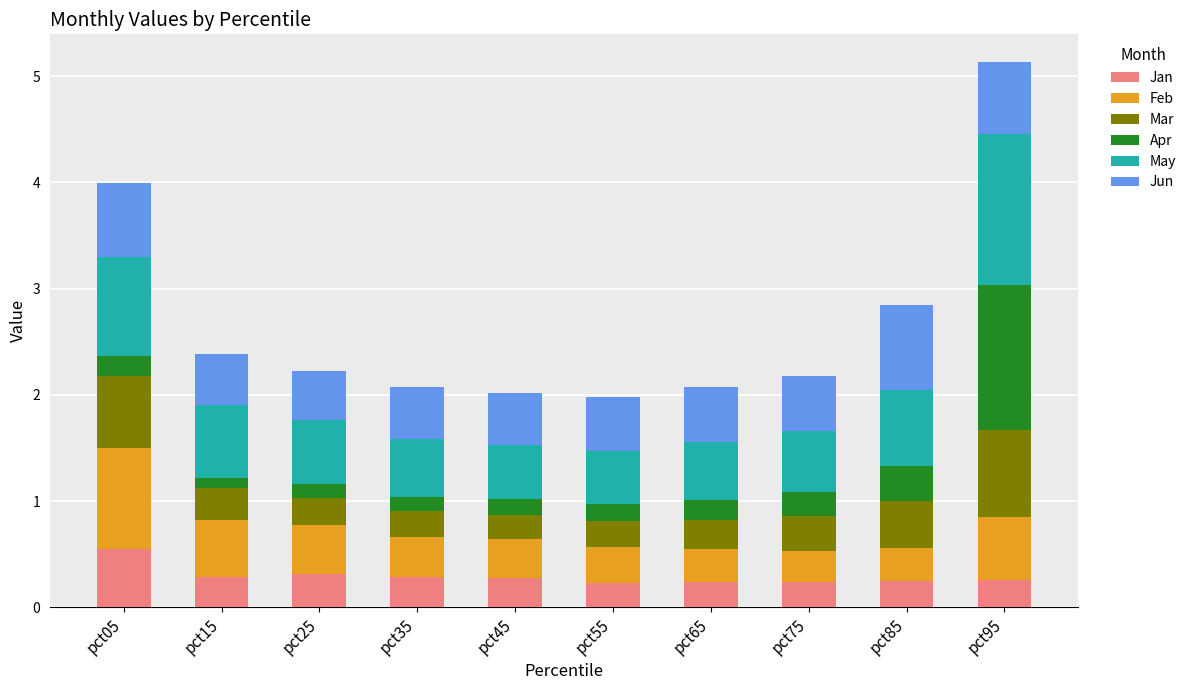

The Jan series shows 0.3 at pct25. True or false?

True